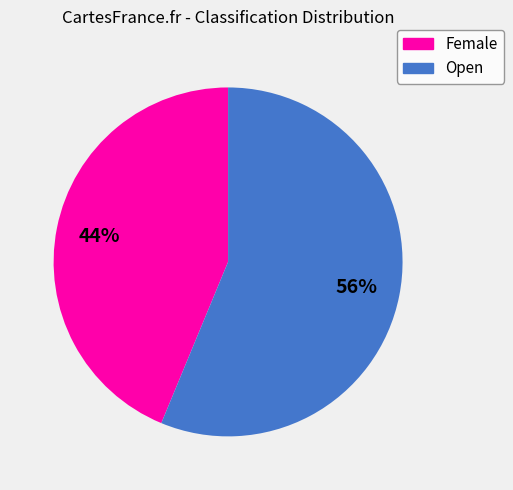

Which slice is the smallest?

Female